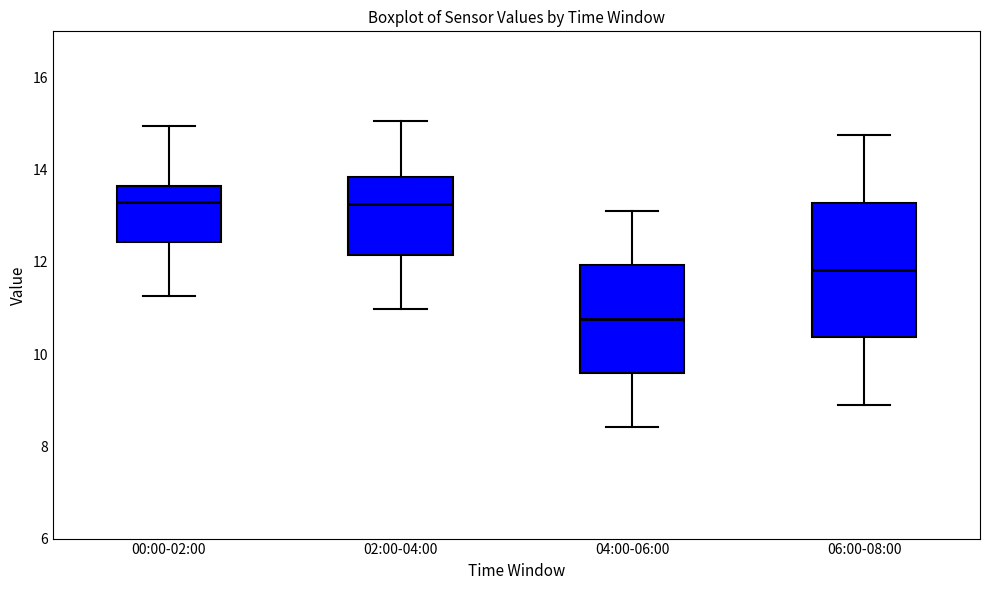

Reading left to right, read every box against the y-axis: the position of its median line, the range the box covers, and the ends of its whiskers. The values are not printed on the chart, so give them approximately, as read against the axis.

00:00-02:00: median 13.4, box 12.4 to 13.6, whiskers 11.2 to 15.0
02:00-04:00: median 13.2, box 12.2 to 13.8, whiskers 11.0 to 15.0
04:00-06:00: median 10.8, box 9.6 to 12.0, whiskers 8.4 to 13.2
06:00-08:00: median 11.8, box 10.4 to 13.2, whiskers 9.0 to 14.8